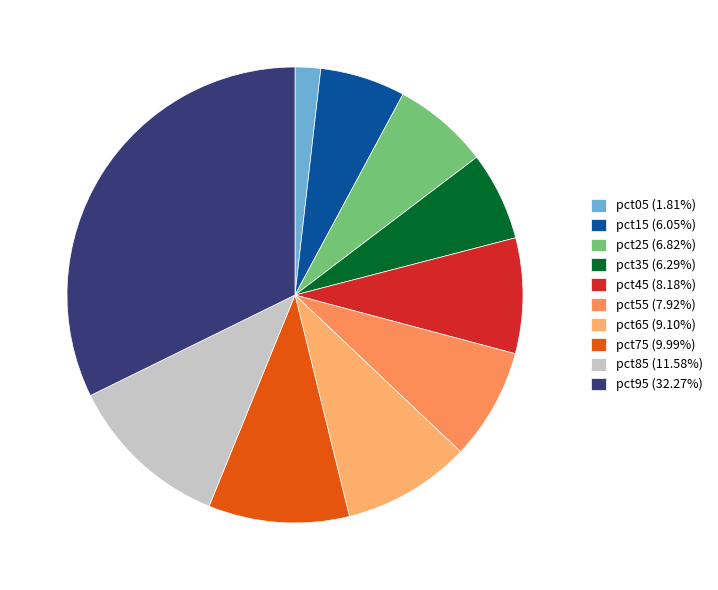

To the nearest percent, what percentage of the pie is pct05?

2%